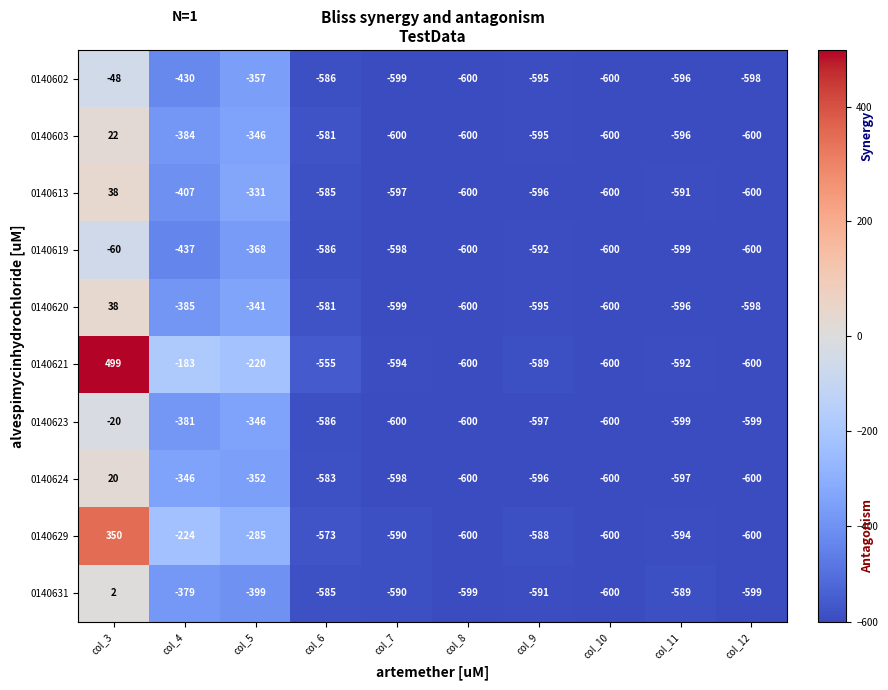

What is the smallest value displayed?

-600